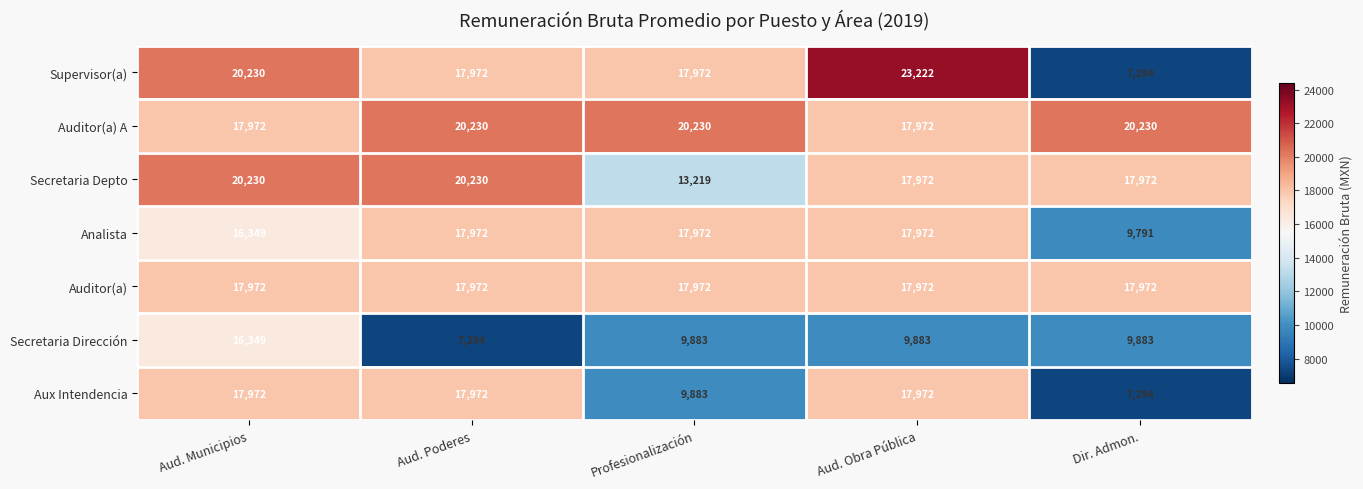

What is the smallest value displayed?

7294